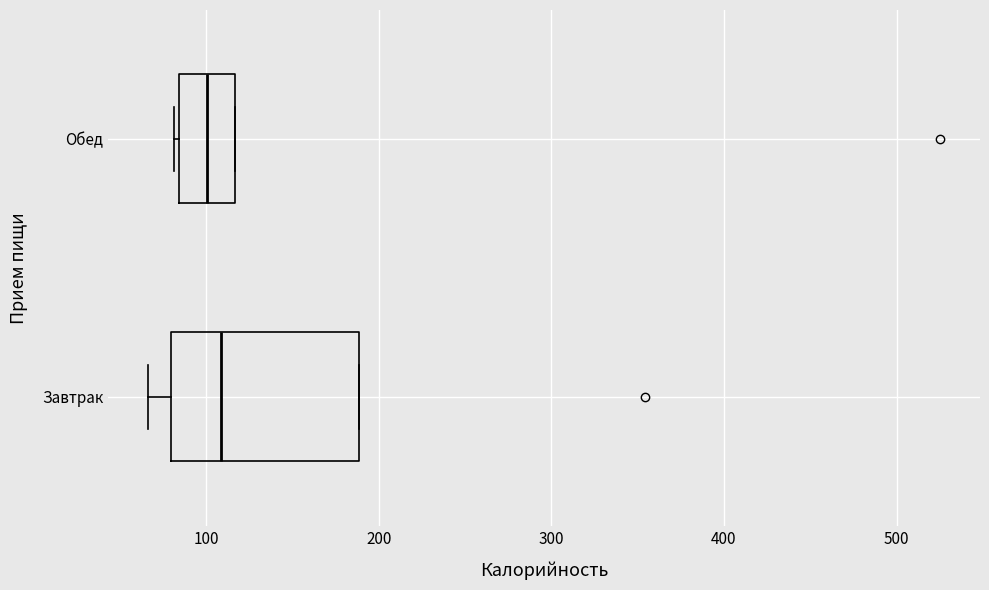

Reading bottom to top, transcribe this box plot: for each box, give where its median line is, the range the box spans, and where its two whiskers end, as read against the x-axis. The values are not printed on the chart, so give them approximately, as read against the axis.

Завтрак: median 110, box 80 to 190, whiskers 70 to 190
Обед: median 100, box 80 to 120, whiskers 80 to 120